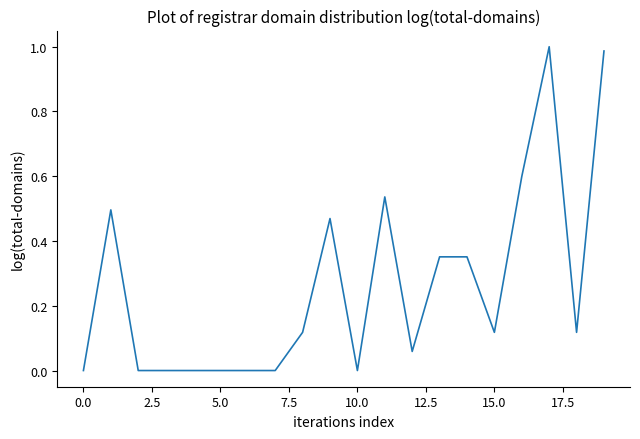

Reading left to right, list all the values displayed in this chart.

0.0	0.5	0.0	0.0	0.0	0.0	0.0	0.0	0.1	0.5	0.0	0.5	0.1	0.4	0.4	0.1	0.6	1.0	0.1	1.0